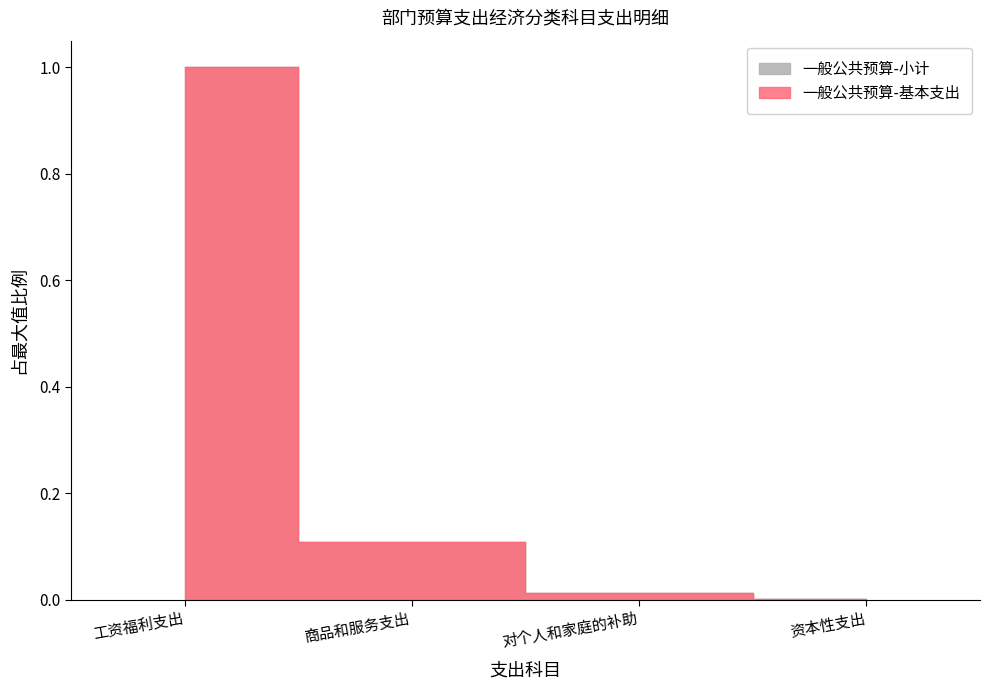

What are all the series names shown in the legend?

一般公共预算-小计, 一般公共预算-基本支出